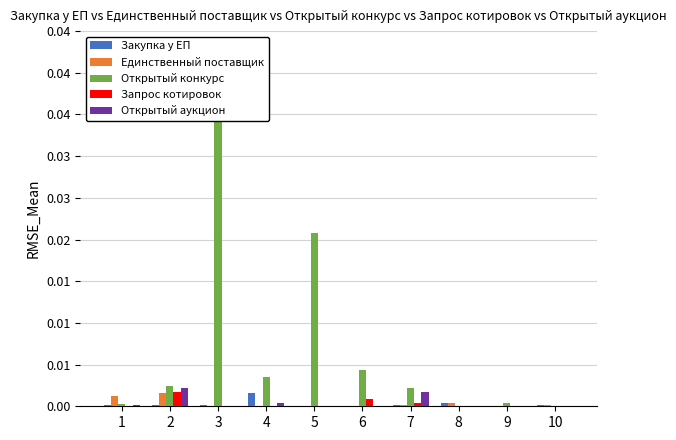

How many bars are there in total?

50